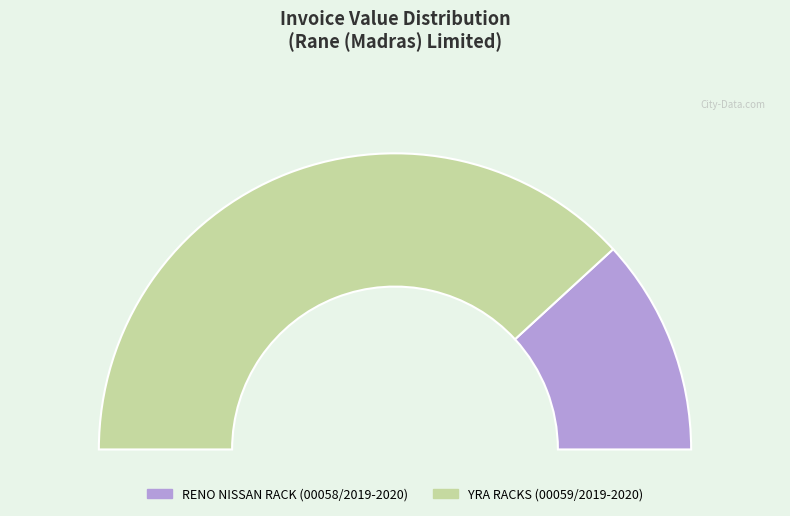

What is the change in value from 00058/2019-2020 to 00059/2019-2020?

+42067.0